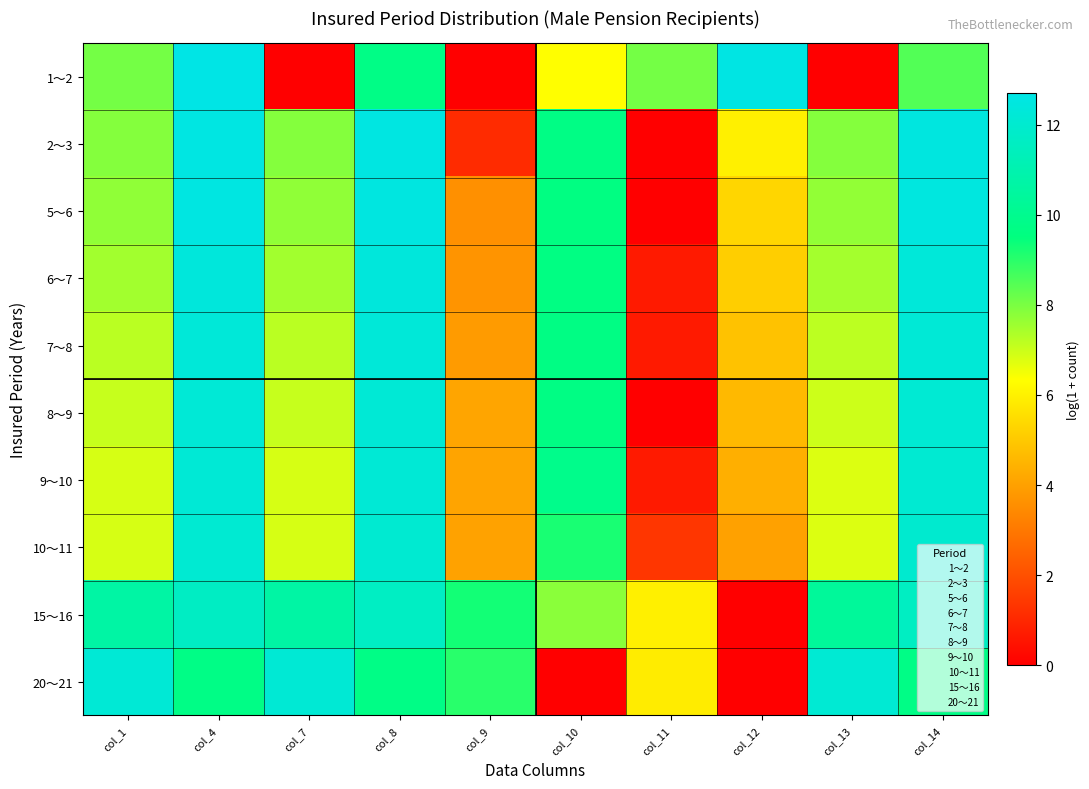

What is the difference between the highest and lowest values at col_13?

12.1